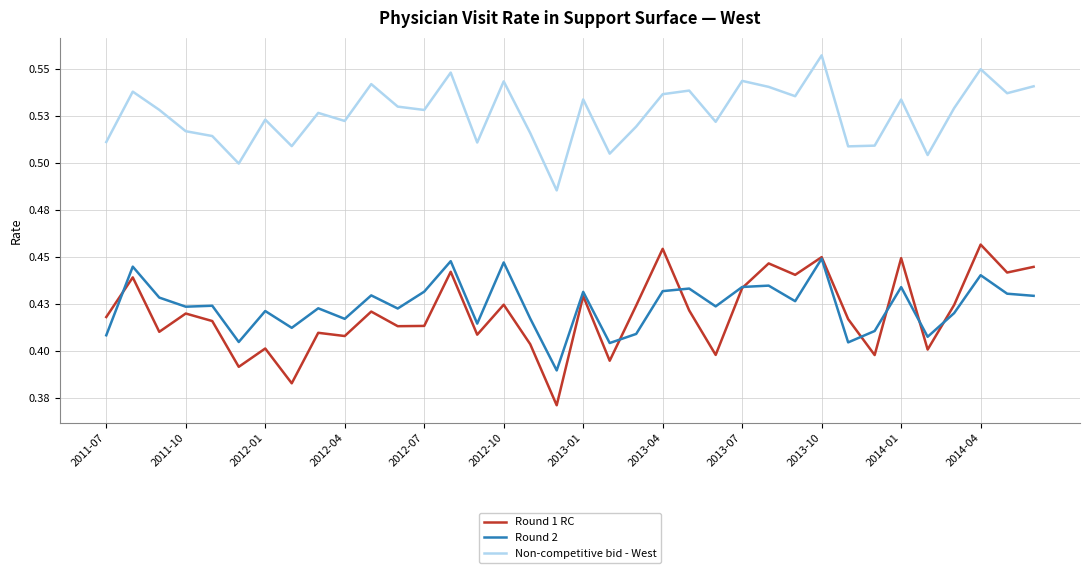

What are all the series names shown in the legend?

Round 1 RC, Round 2, Non-competitive bid - West